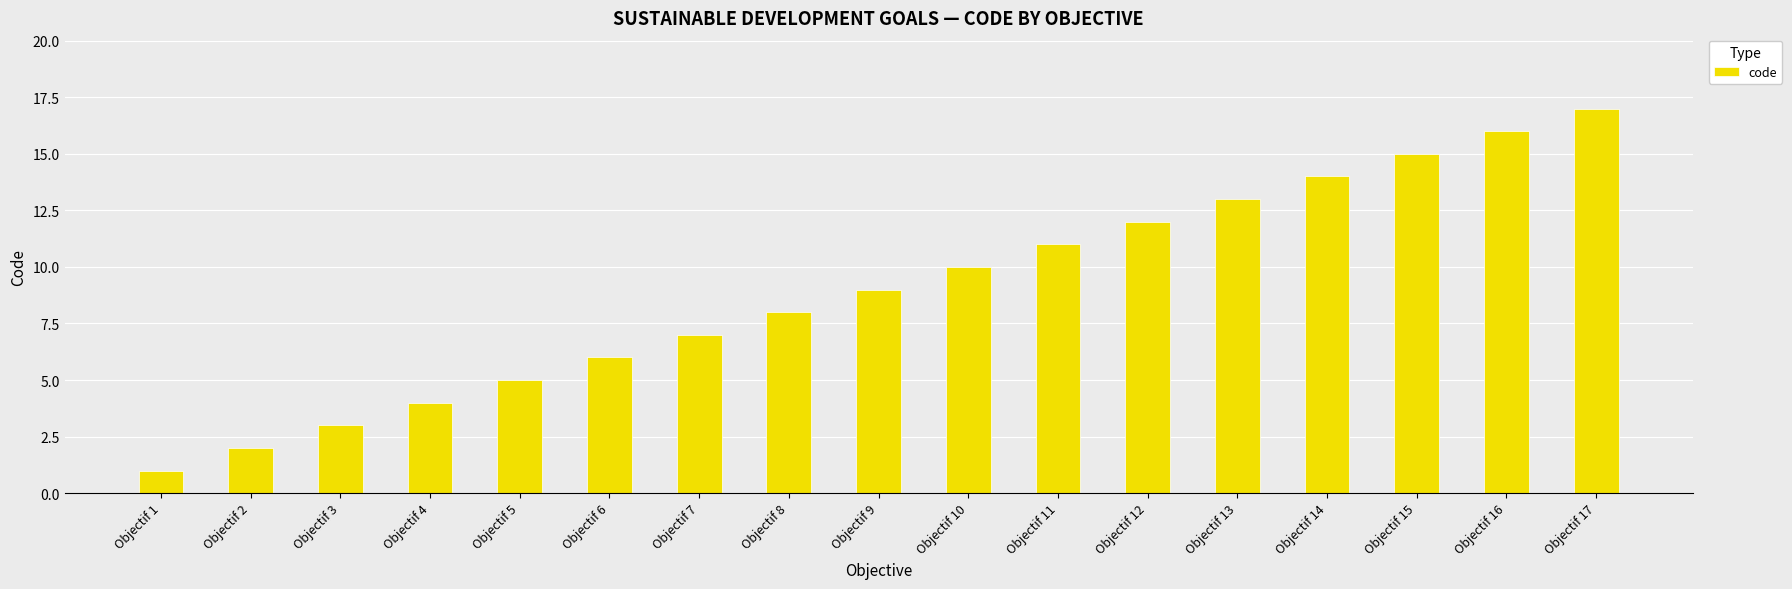

What is the sum of all values?

153